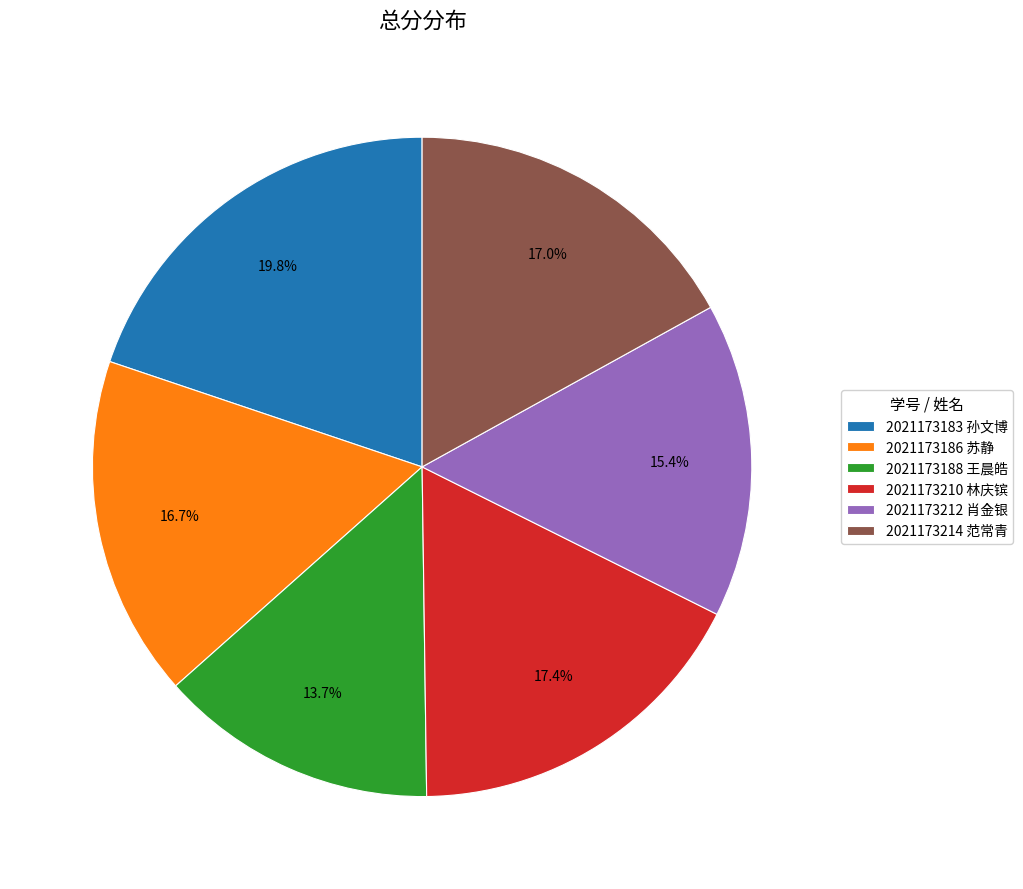

Which category has the smallest portion of the pie?

2021173188 王晨皓